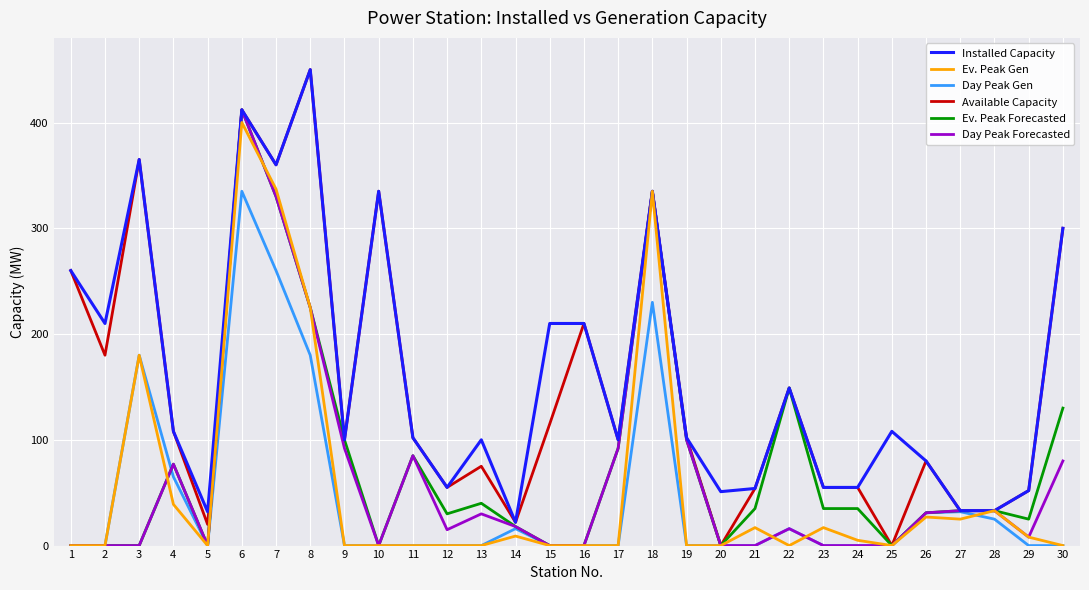

Between 4 and 19, which series saw the biggest shift?

Day Peak Gen